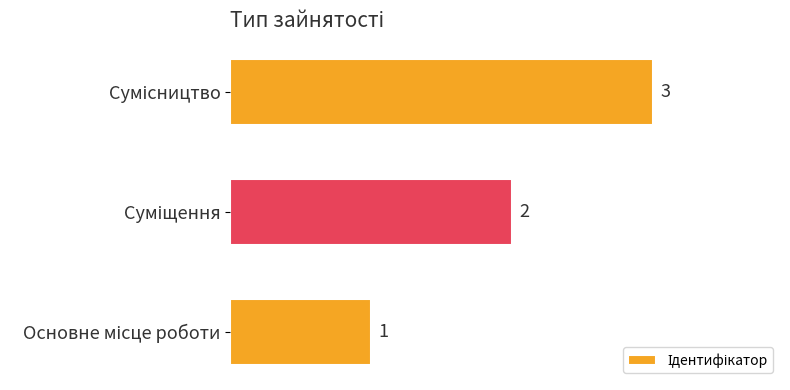

How many categories are shown in the chart?

3